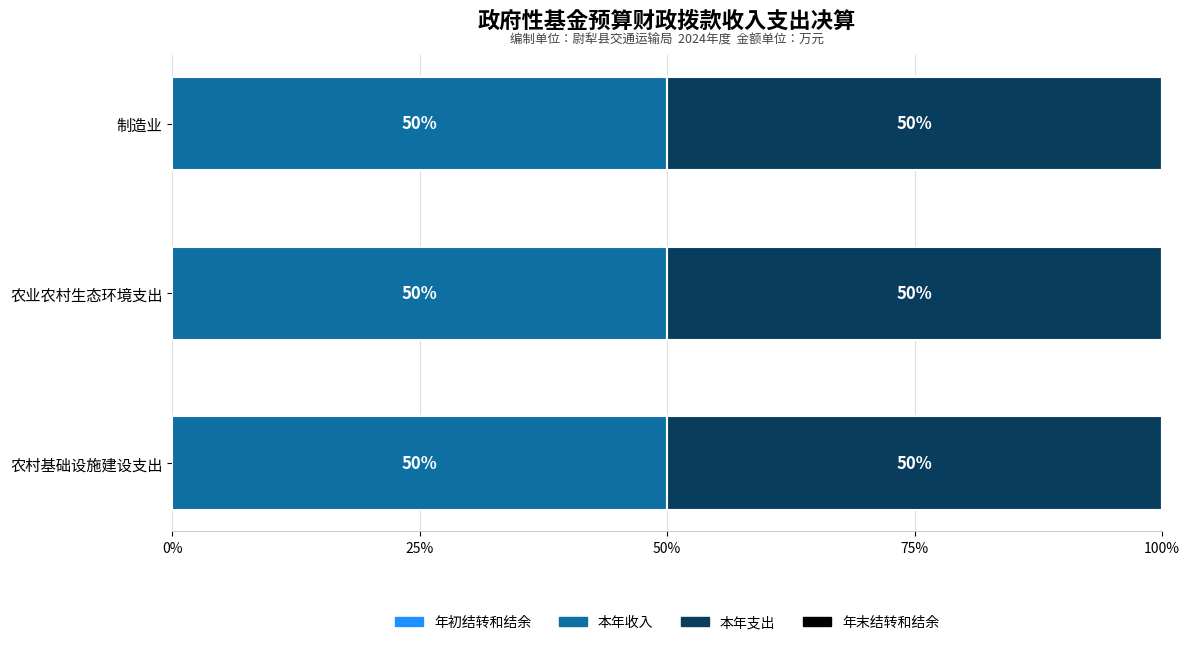

Is the value of 本年支出 at 农业农村生态环境支出 greater than the value of 年末结转和结余 at 农业农村生态环境支出?

Yes